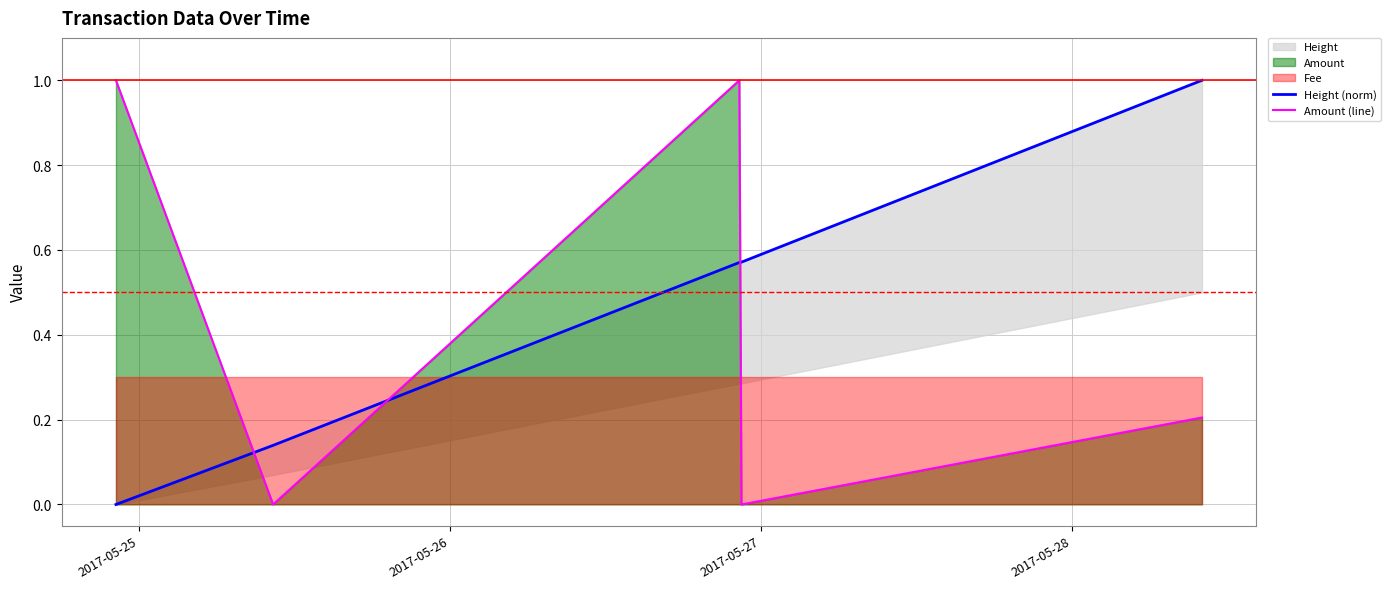

The value of Amount (line) at 2017-05-27 is 1.0. True or false?

True